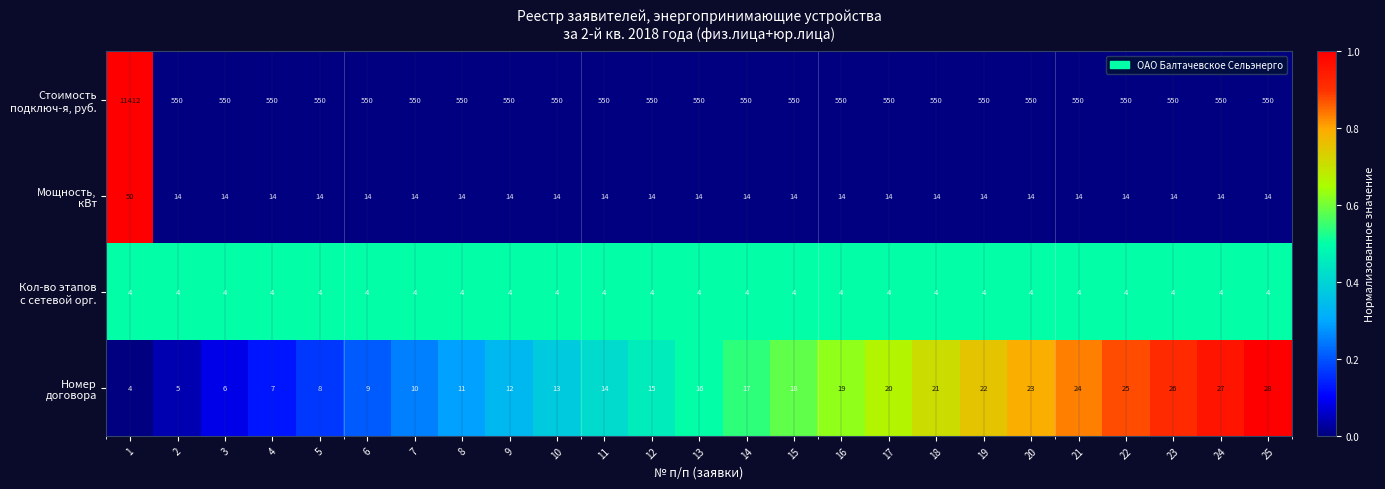

What is the difference between the highest and lowest values at 2?

546